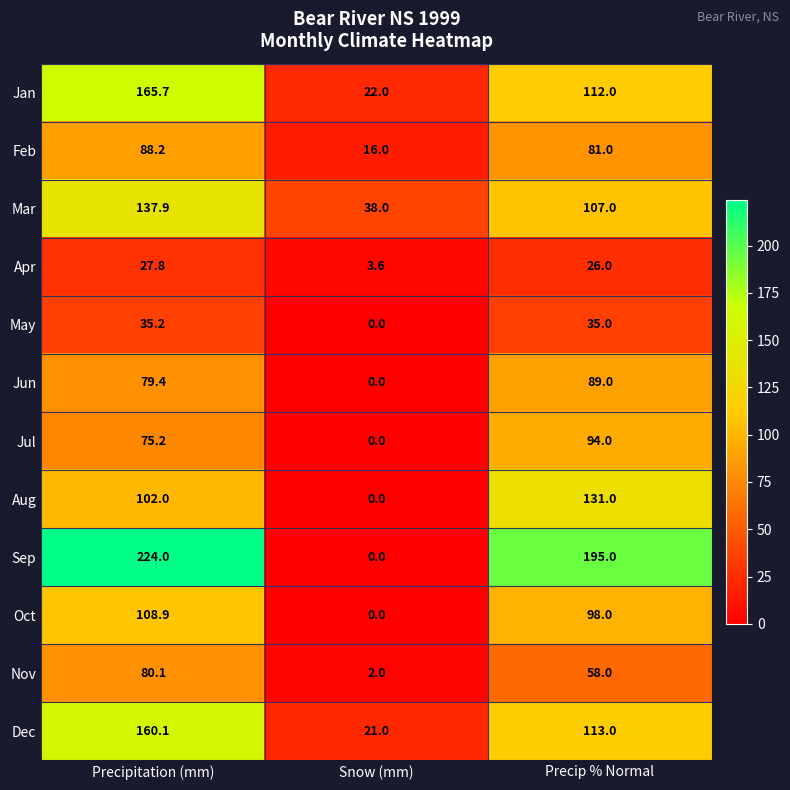

What is the difference between the Dec values at Precip % Normal and Snow (mm)?

92.0